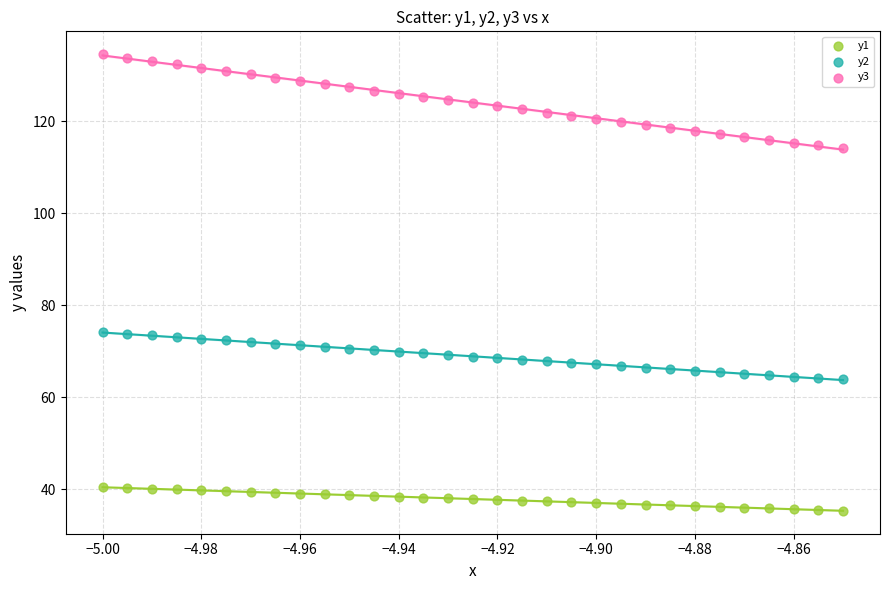

Which series contains the highest Y value?

y3